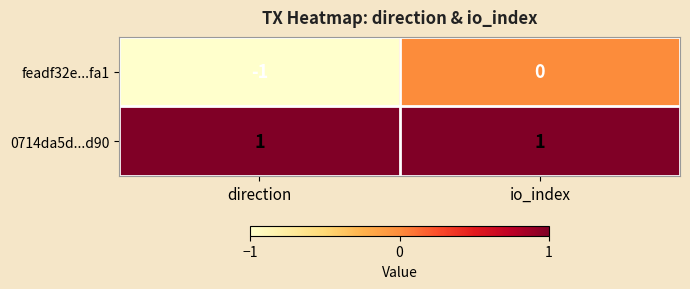

Which series has the widest spread of values?

feadf32e...fa1